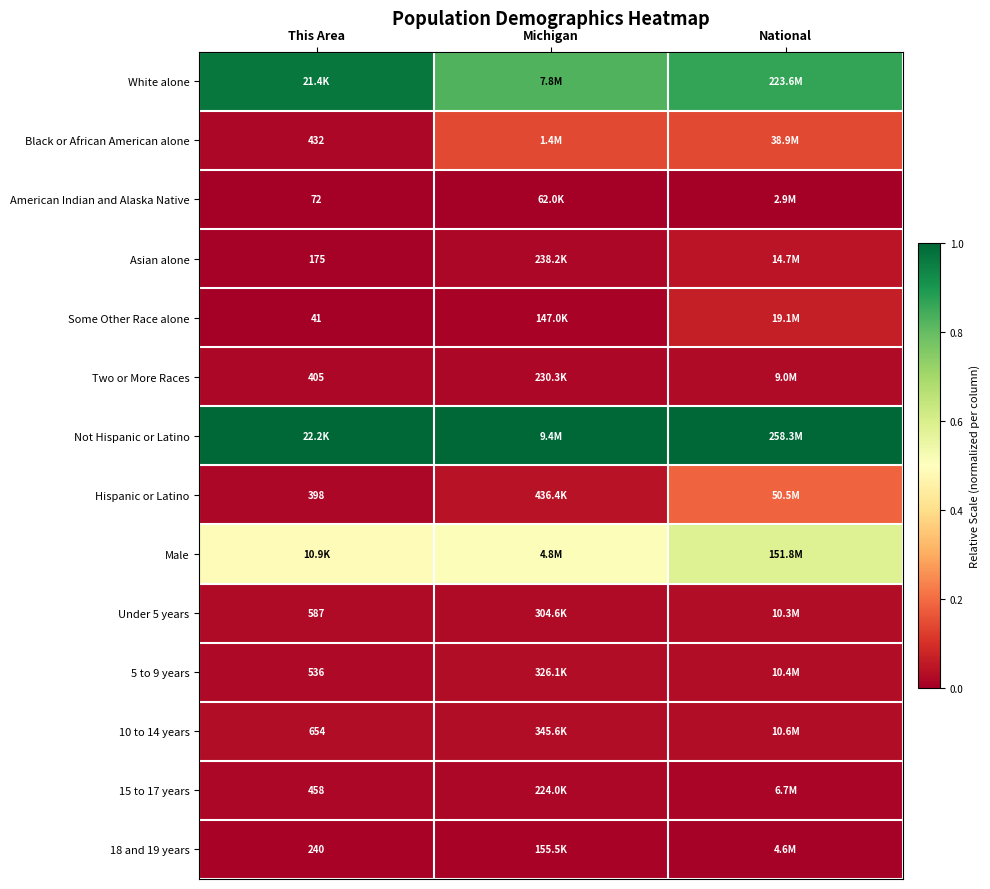

At which label does Male reach its minimum?

This Area